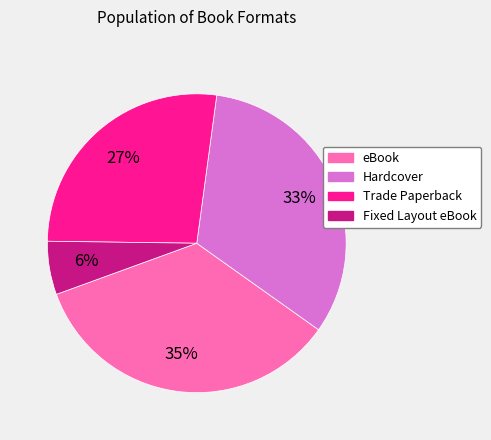

Which category has the biggest portion of the pie?

eBook